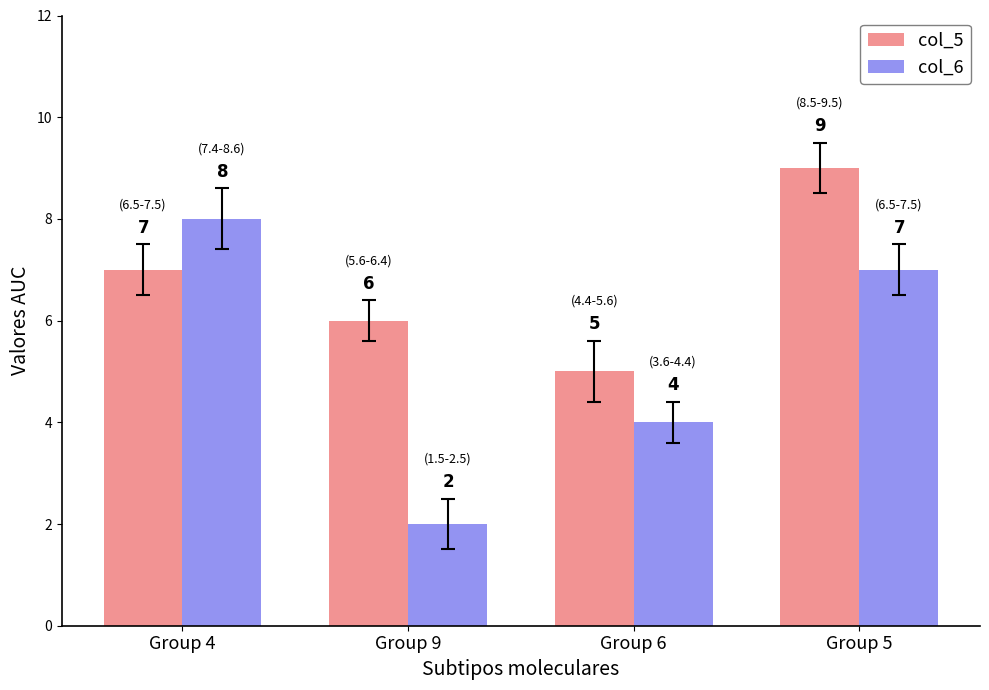

What is the label of the 1st bar from the left?

Group 4